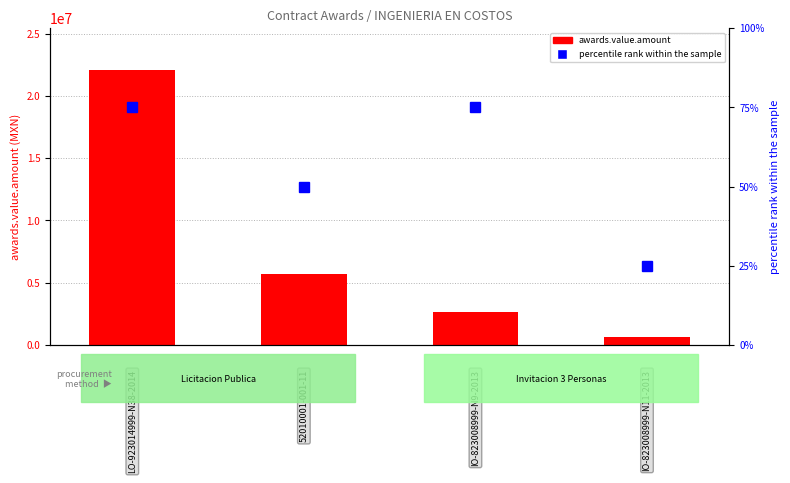

Is the value of percentile rank within the sample at LO-923014999-N38-2014 greater than the value of awards.value.amount at IO-823008999-N9-2013?

No